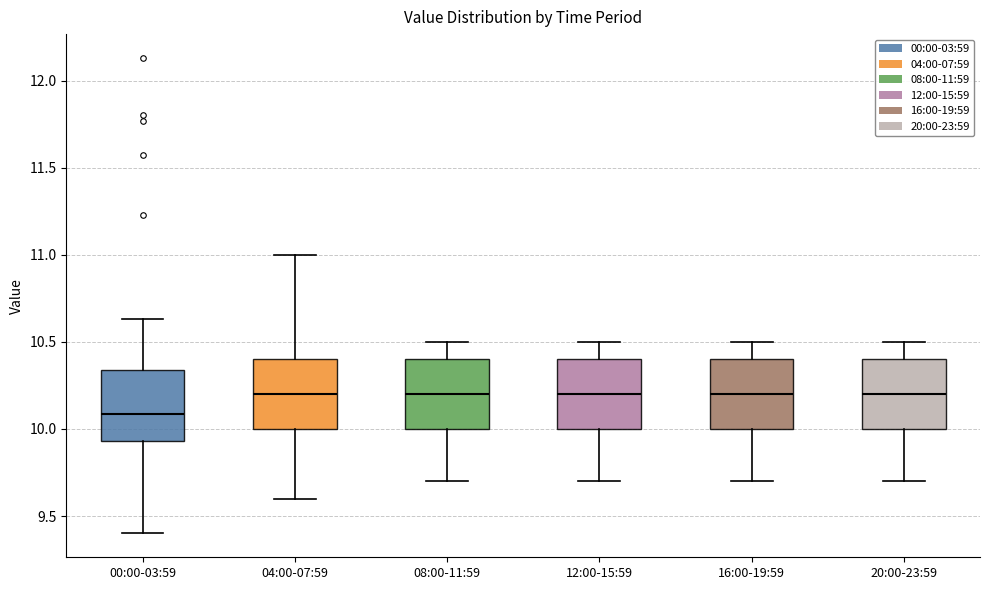

Where is the upper edge of the box for 16:00-19:59 on the y-axis? The values are not printed on the chart, so give them approximately, as read against the axis.

10.40